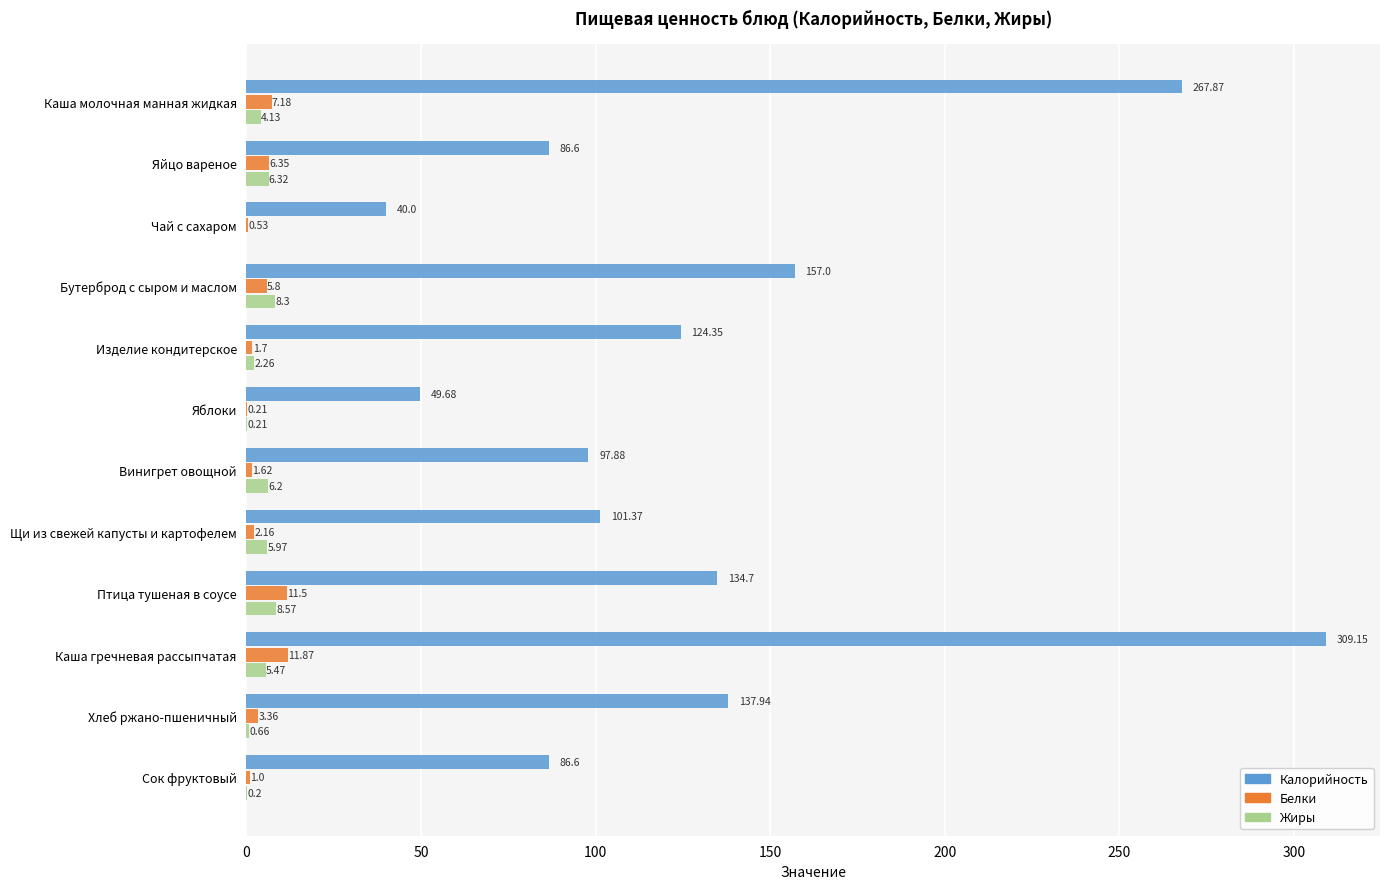

Which series changed the most between Каша молочная манная жидкая and Яблоки?

Калорийность